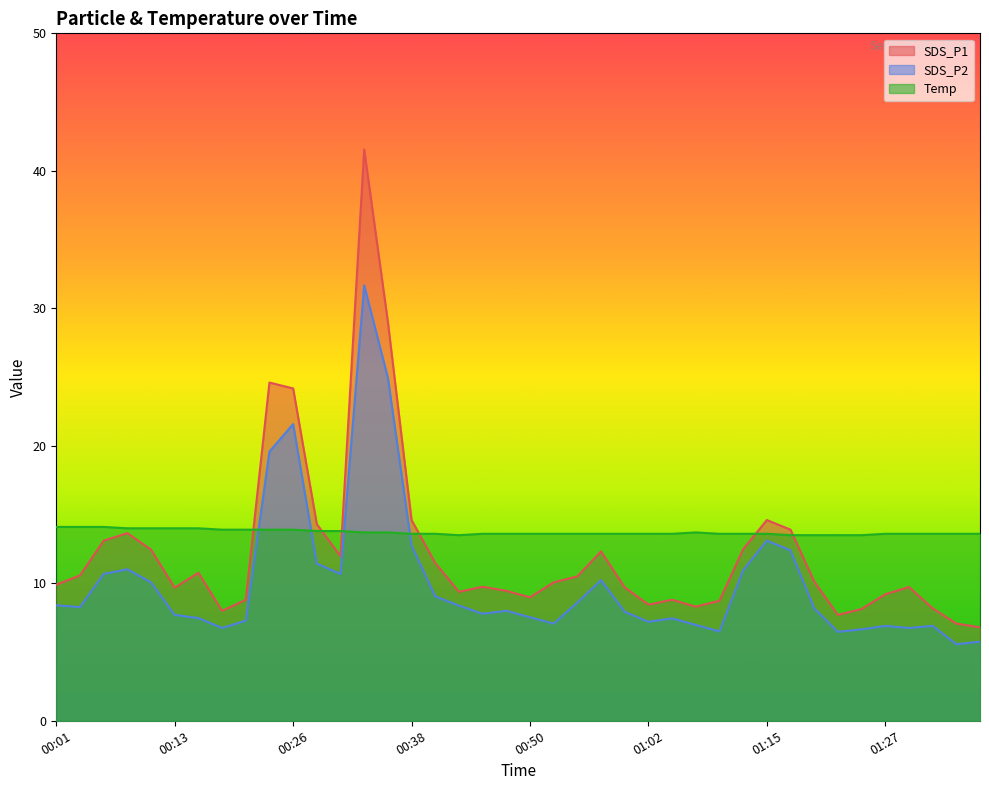

Which series has the largest total across all categories?

Temp